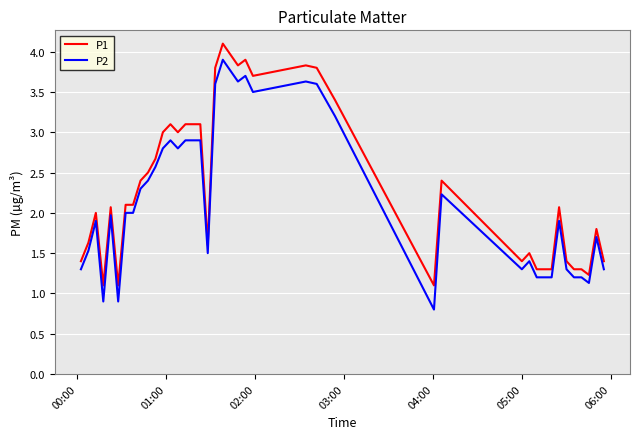

Count the number of data series in this chart.

2